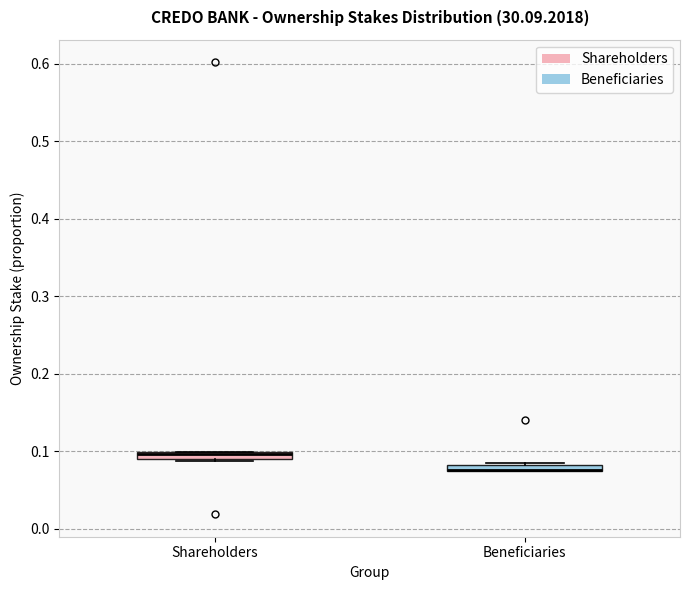

Where is the lower edge of the box for Beneficiaries on the y-axis? The values are not printed on the chart, so give them approximately, as read against the axis.

0.07